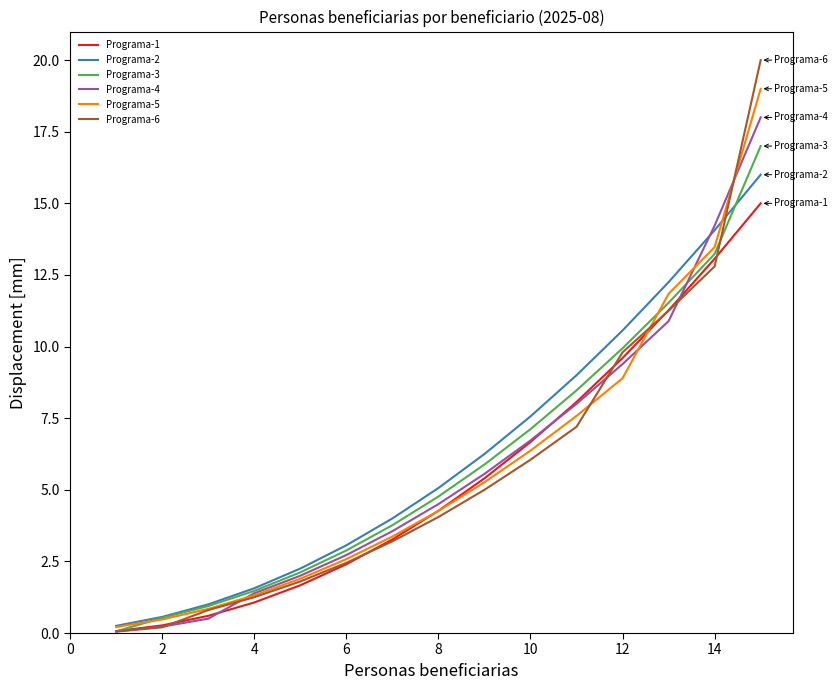

Rank the series by their maximum value, from lowest to highest.

Programa-1, Programa-2, Programa-3, Programa-4, Programa-5, Programa-6